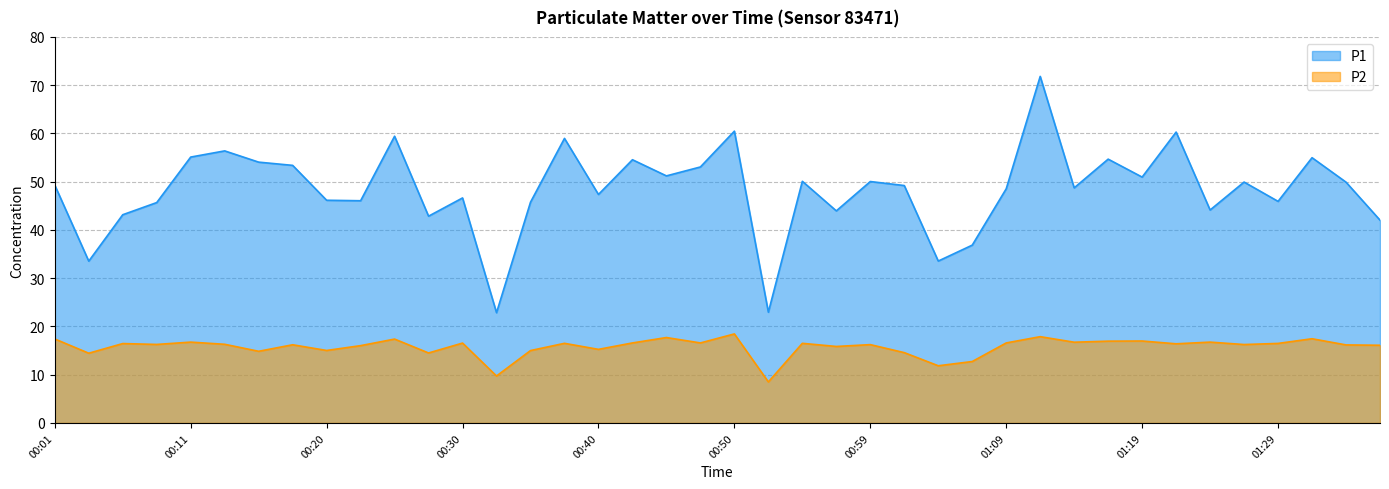

What position from the right is 00:40?

24